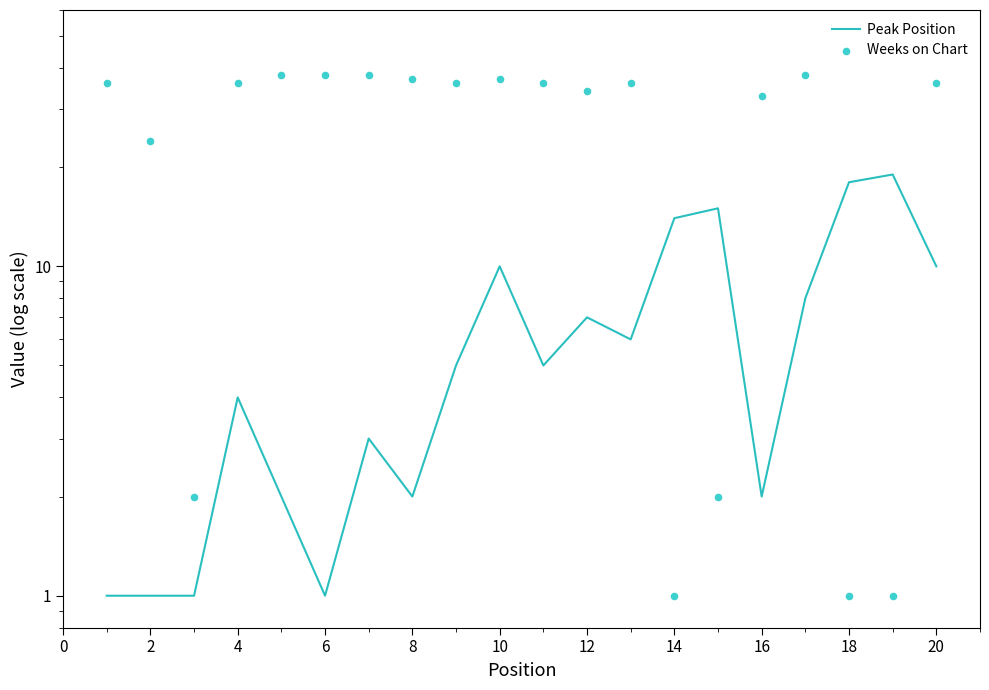

What is the total value across all series at 6?

40